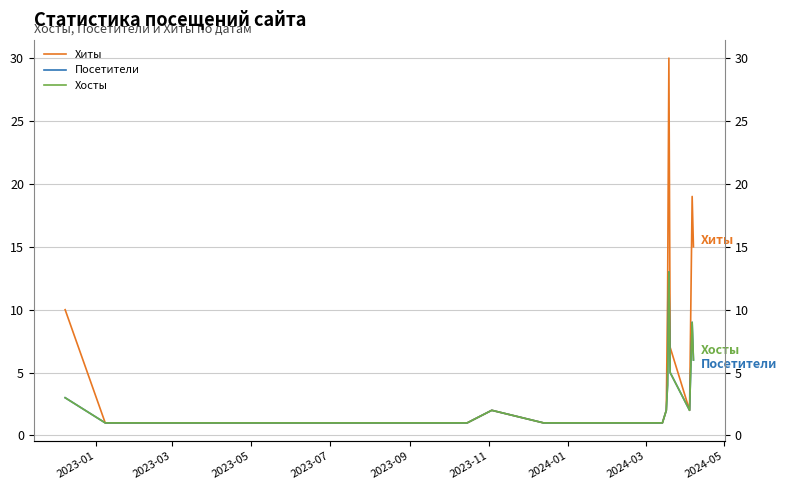

At how many categories does at least one series exceed 19?

1